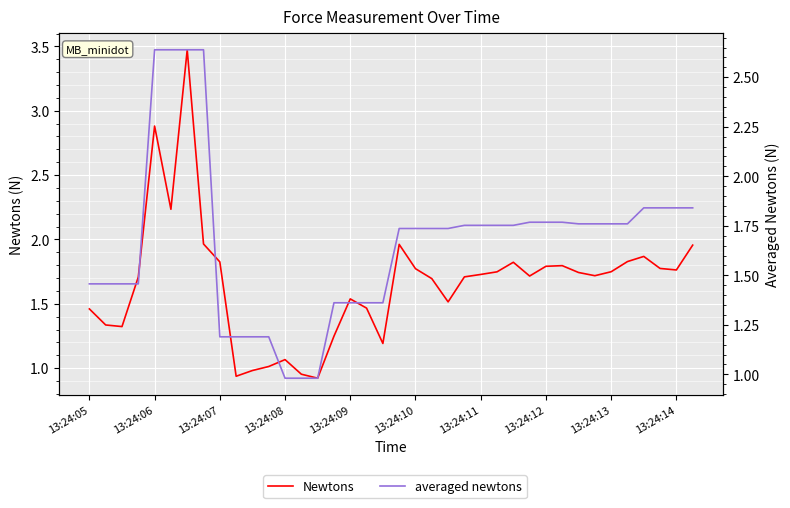

At how many categories does at least one series exceed 3?

1